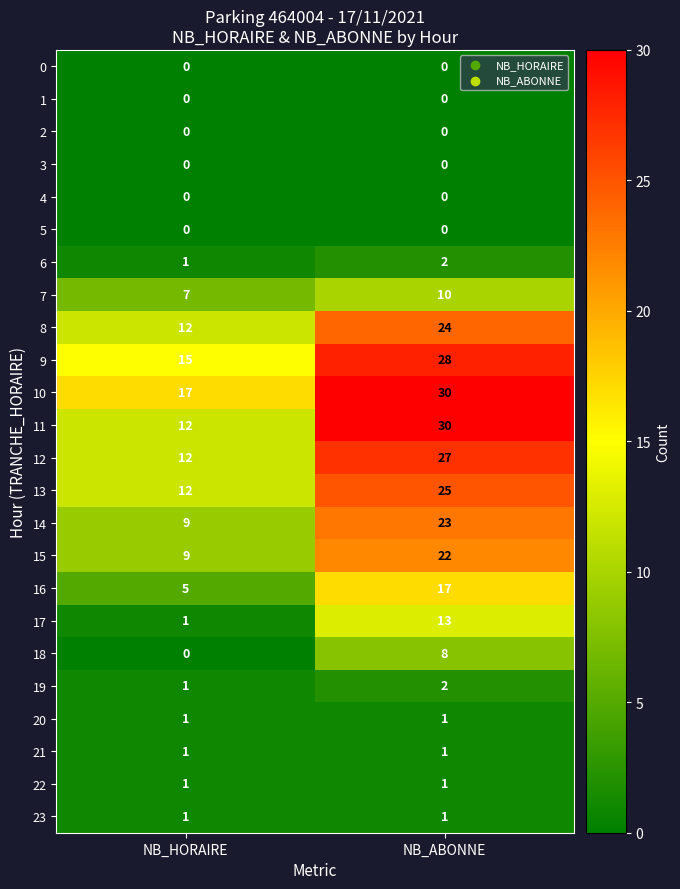

What is the maximum value shown in the chart?

30